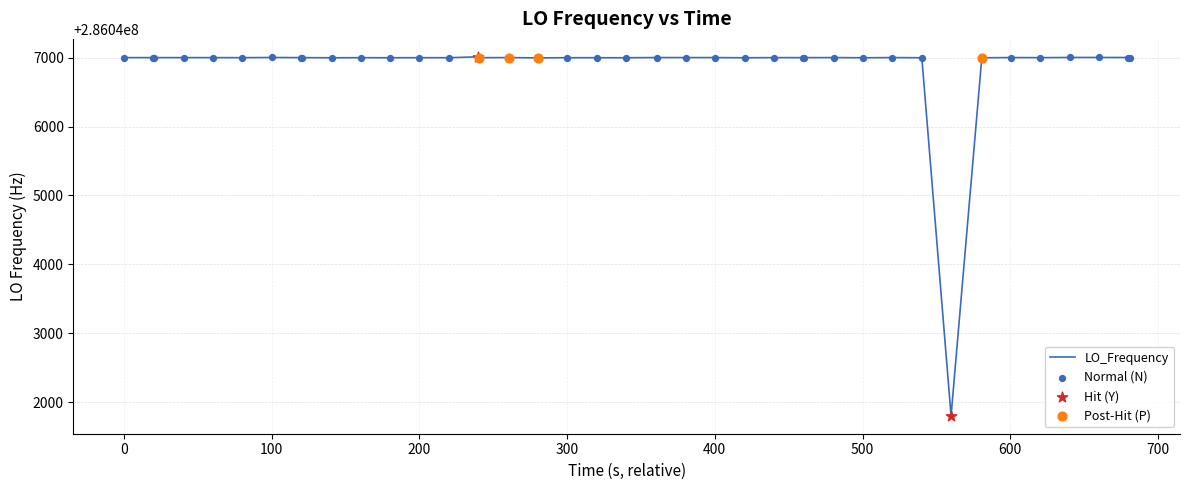

What is the greatest value displayed?

286047011.9